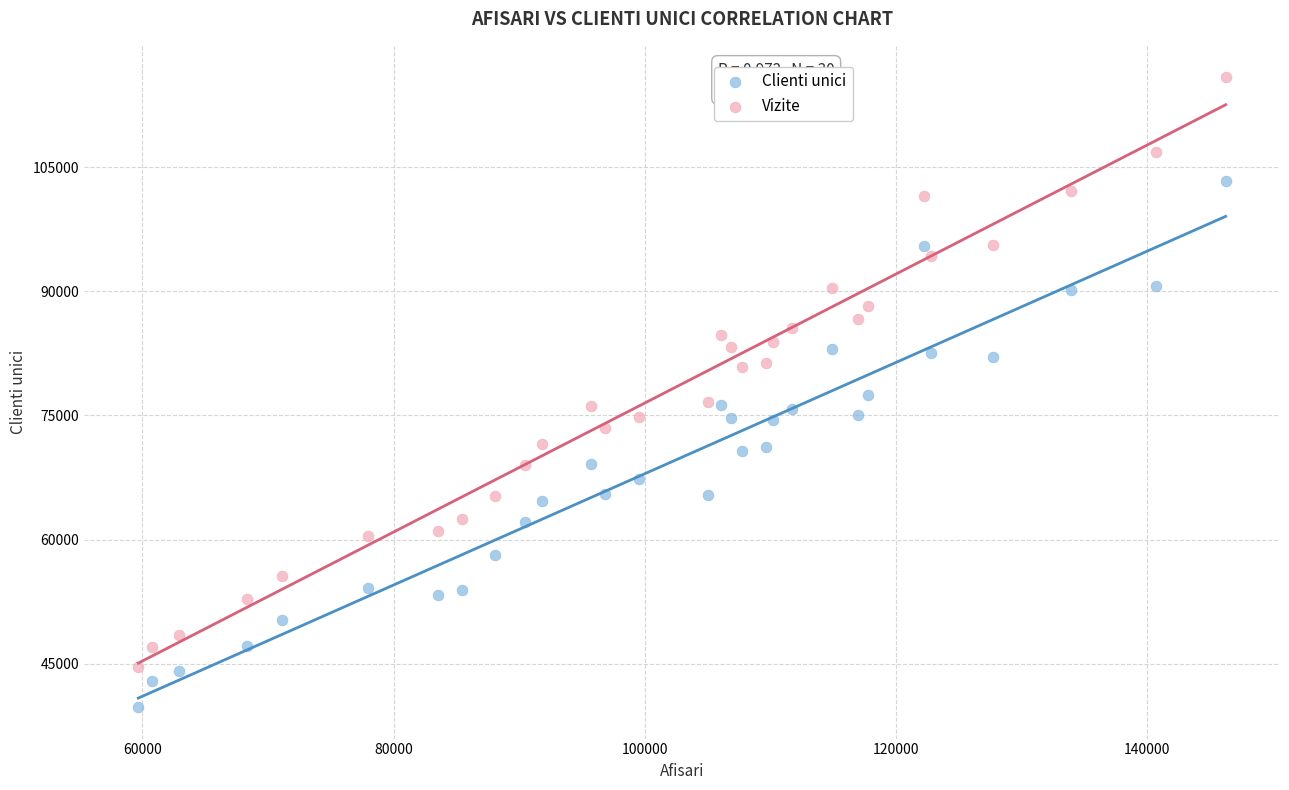

Which series contains the highest Y value?

Vizite